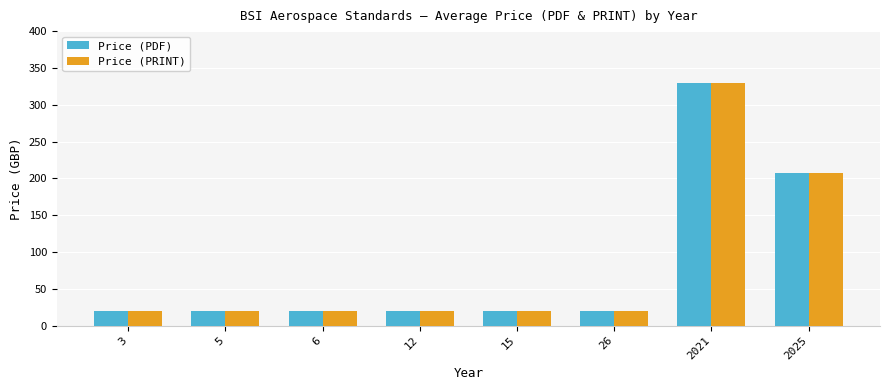

At which category is the sum across all series the highest?

2021